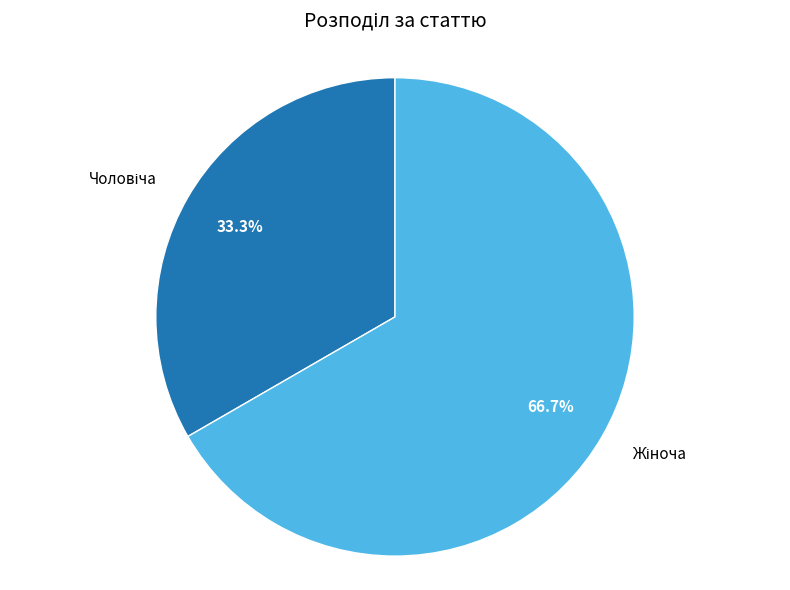

Is there a majority slice in this chart?

Yes